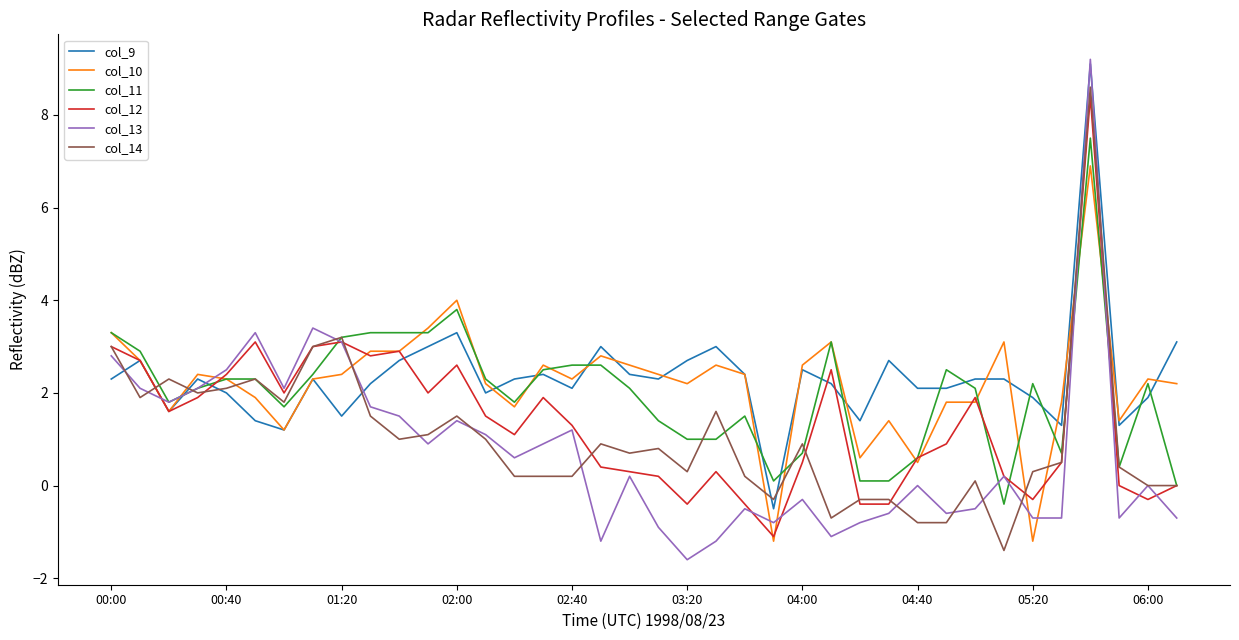

What is the lowest value of the col_10 series?

-1.2